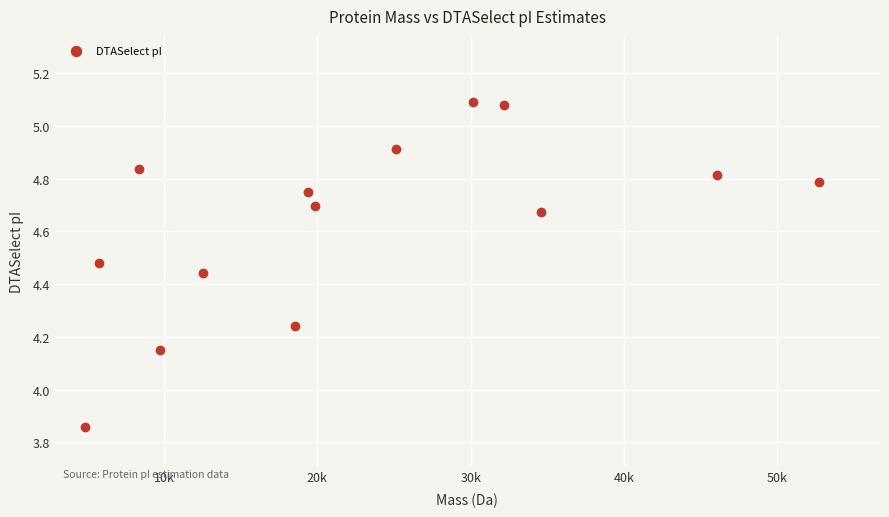

What is the range of X values (max minus min)?

47844.7